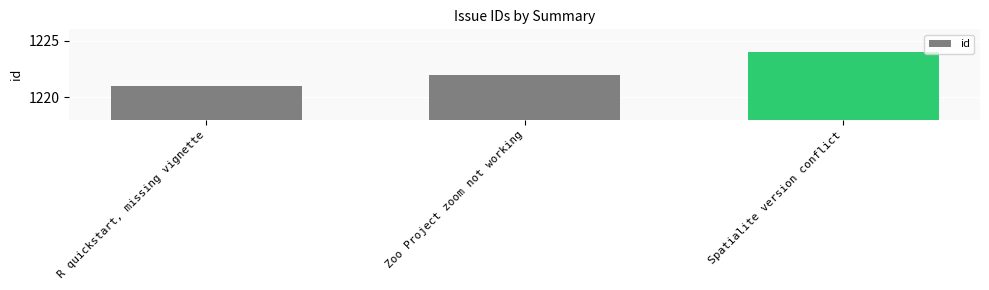

Which has a higher value, R quickstart, missing vignette or Zoo Project zoom not working?

Zoo Project zoom not working